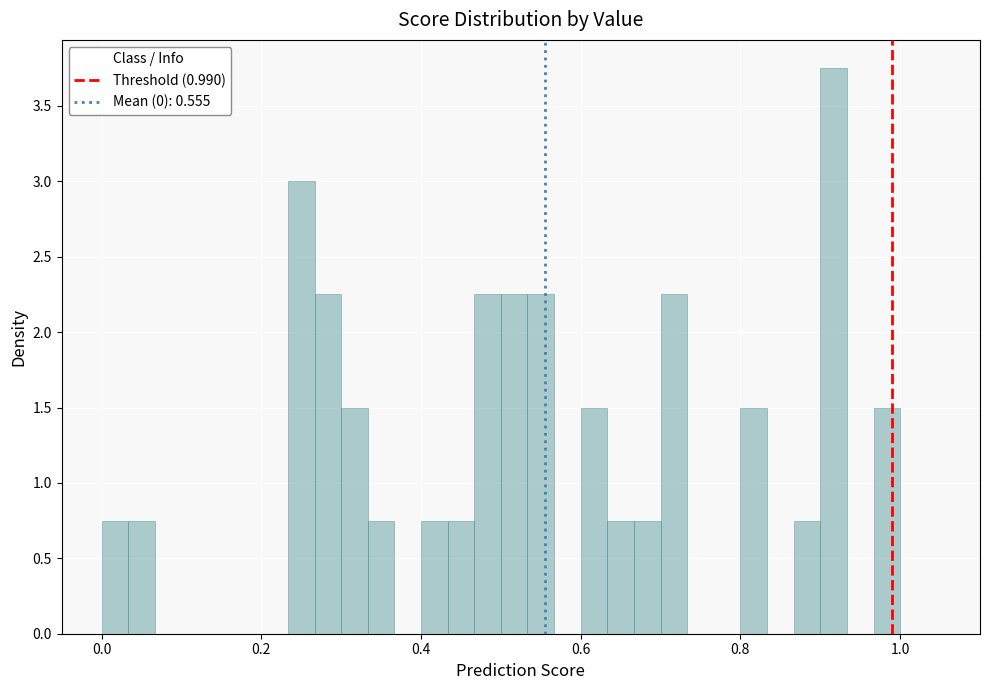

Read against the x-axis, roughly where is the centre of the tallest bar?

0.92